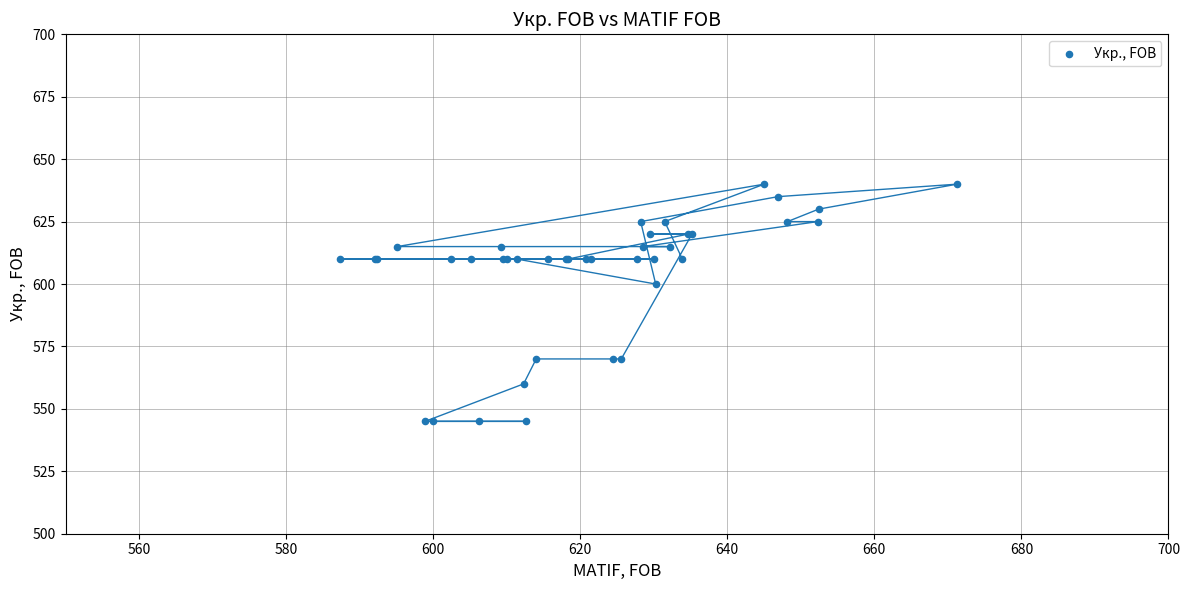

What Y value in the scatter plot is closest to 592?

600